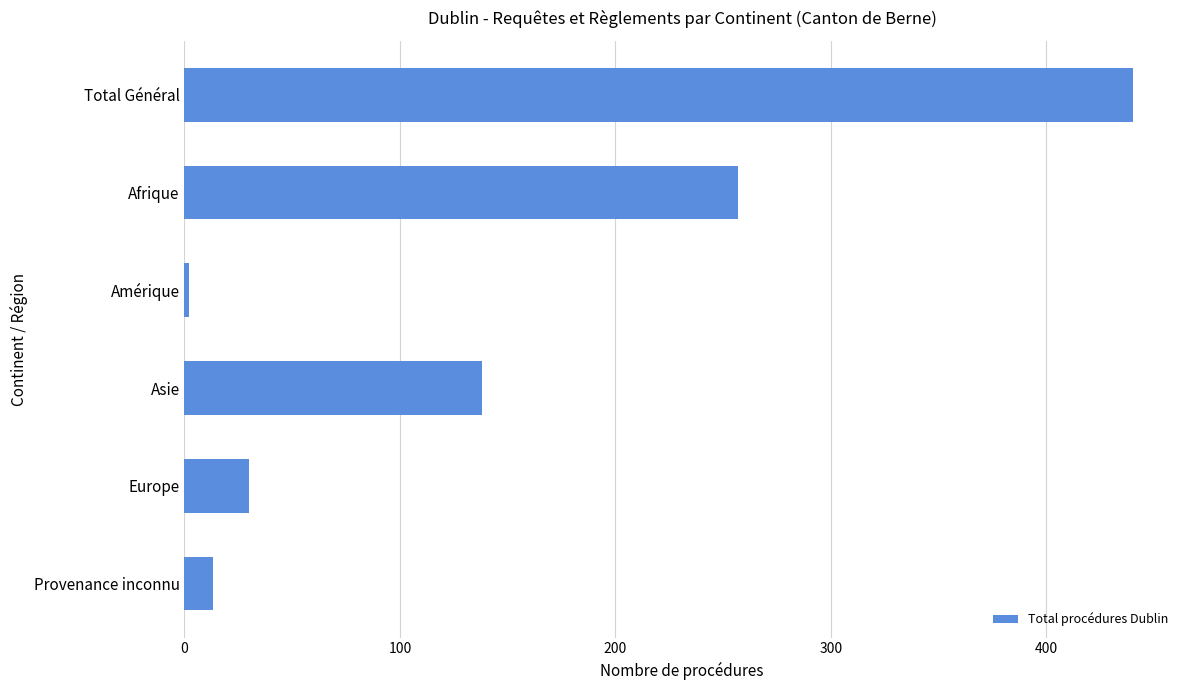

Which has a higher value, Europe or Provenance inconnu?

Europe